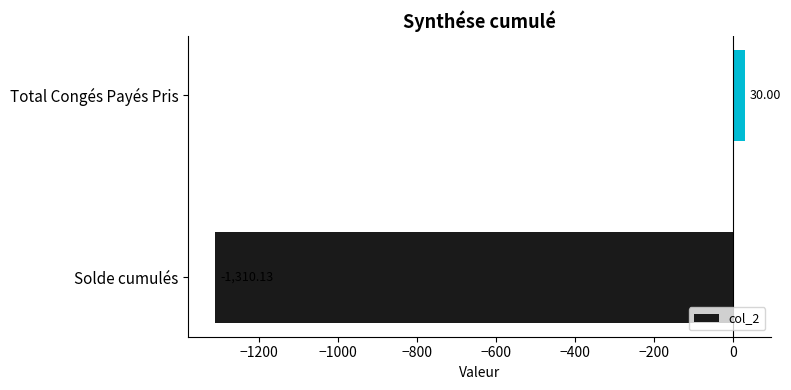

What is the difference between the maximum and minimum values?

1340.1